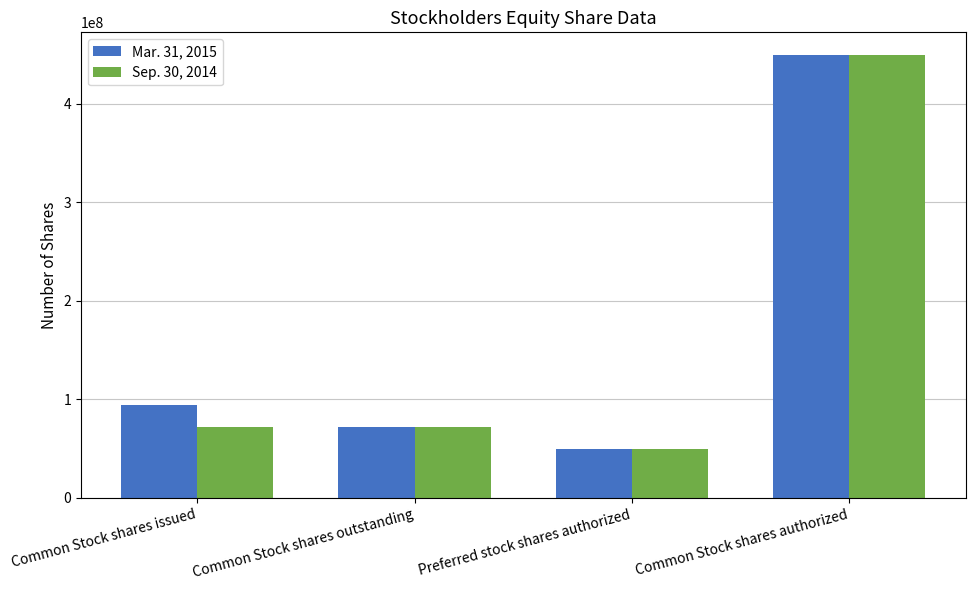

What is the total value across all series at Preferred stock shares authorized?

100000000